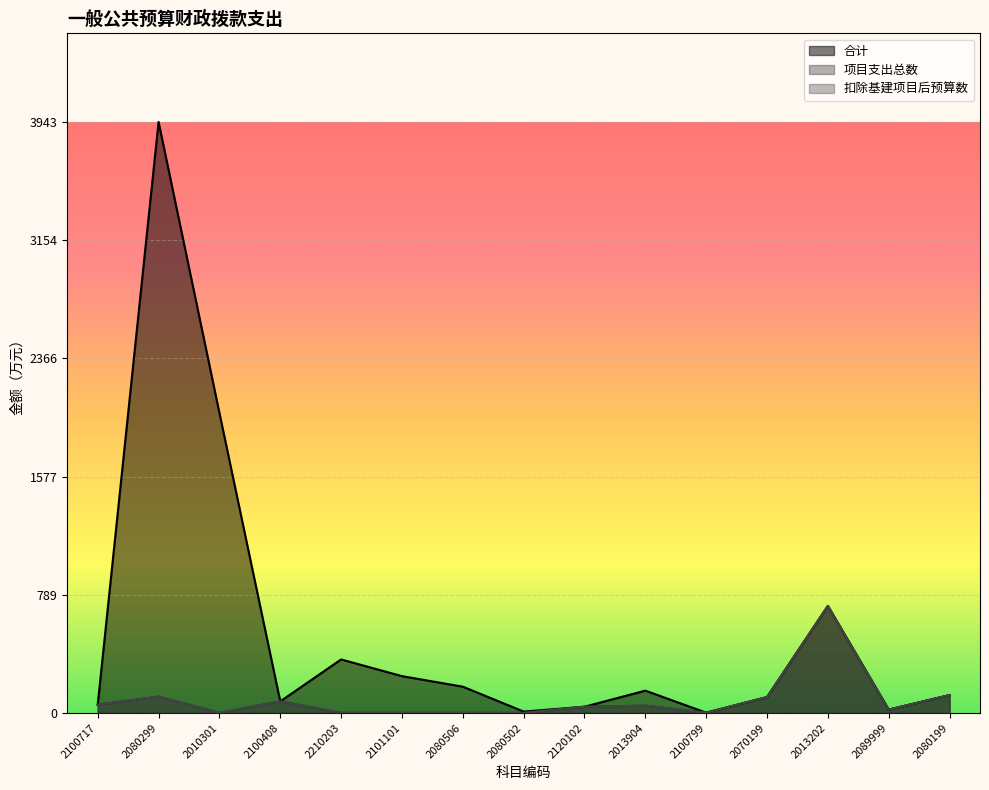

What is the greatest value displayed?

3943.1